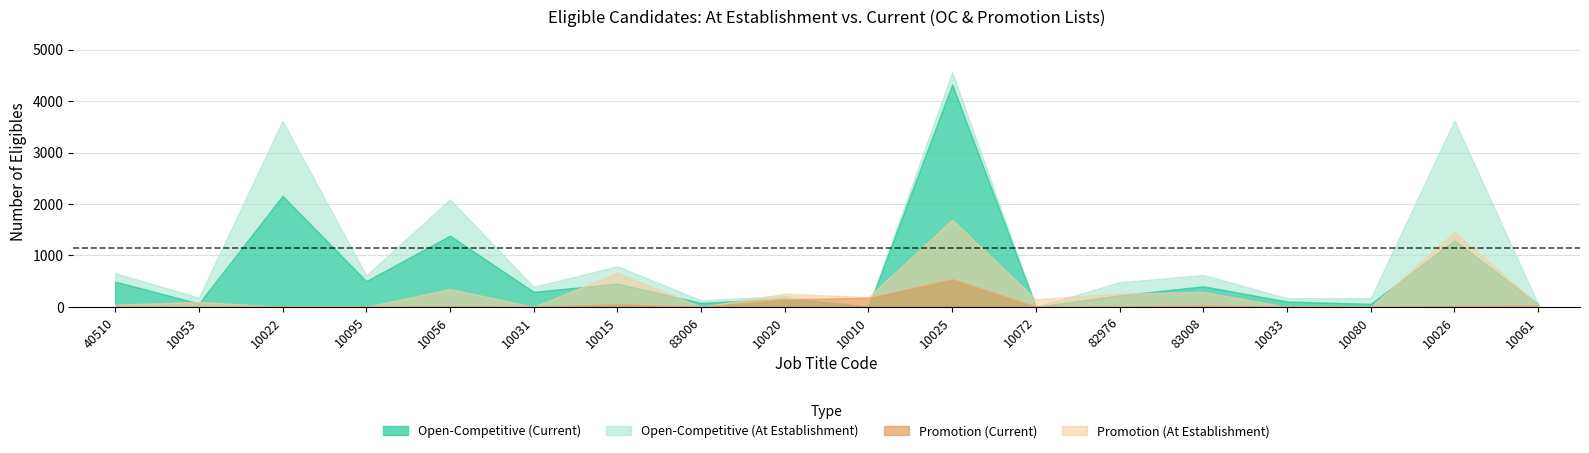

What is the sum of the eligible_at_establishment_OC values at 9 and 10?

4563